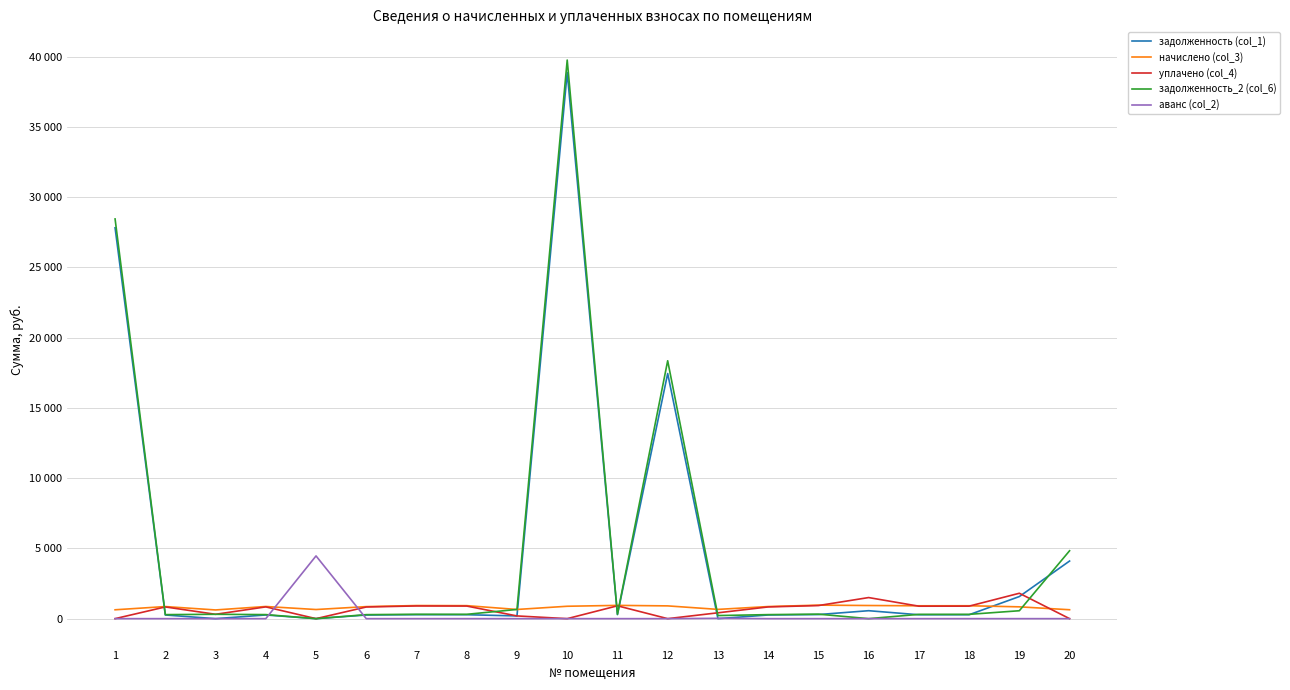

List the labels in order of задолженность_2 (col_6) value, smallest first.

5, 16, 13, 6, 2, 14, 4, 17, 18, 8, 3, 7, 11, 15, 19, 9, 20, 12, 1, 10